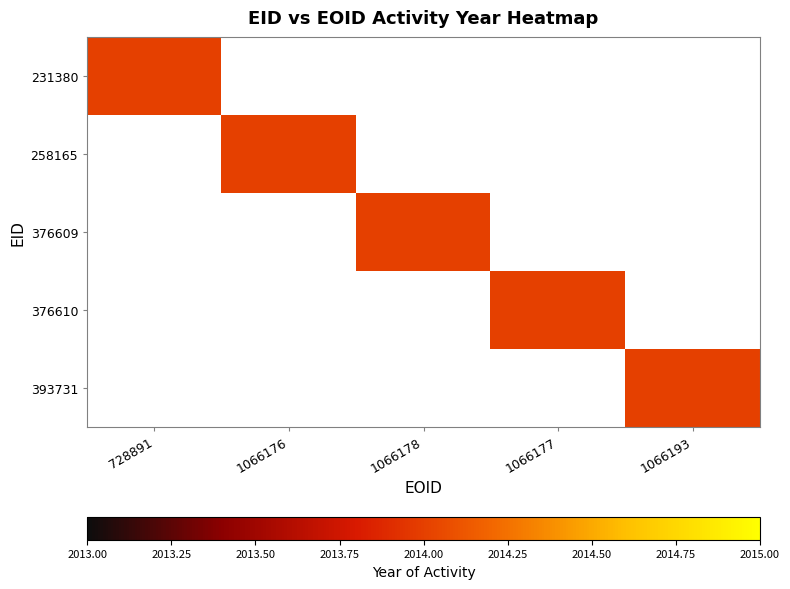

Between 2 and 3, which series saw the biggest shift?

376609